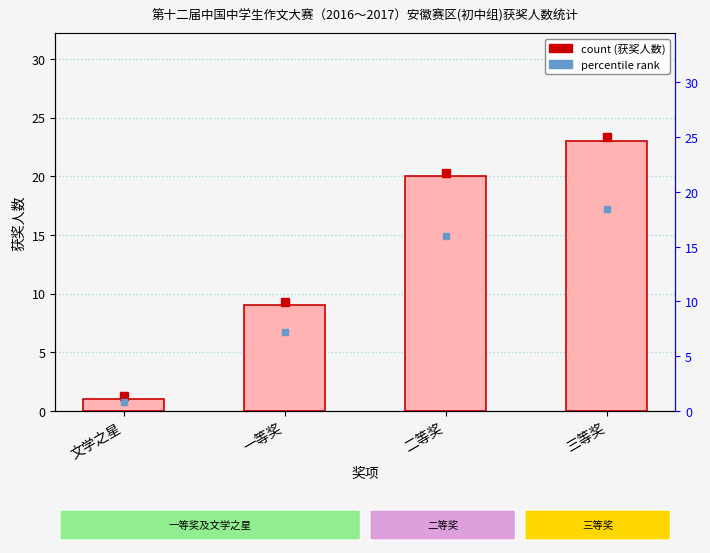

Count the number of categories in the chart.

4